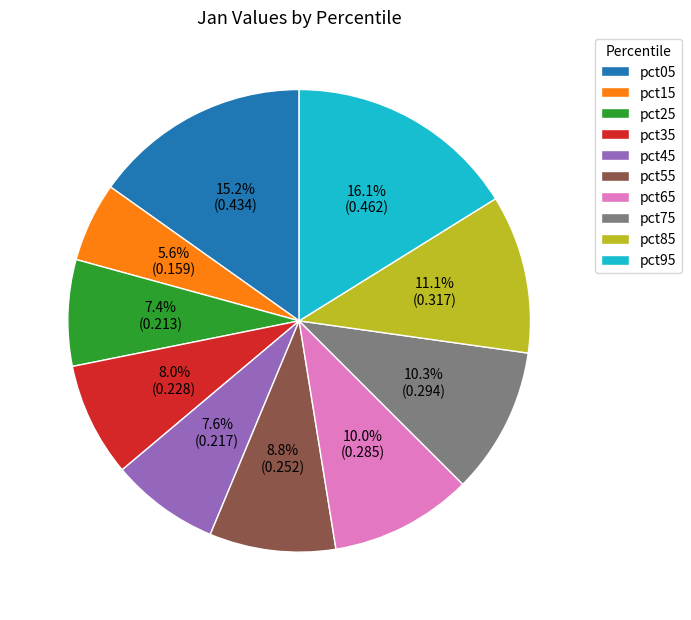

Does pct35 account for over 50% of the chart?

No